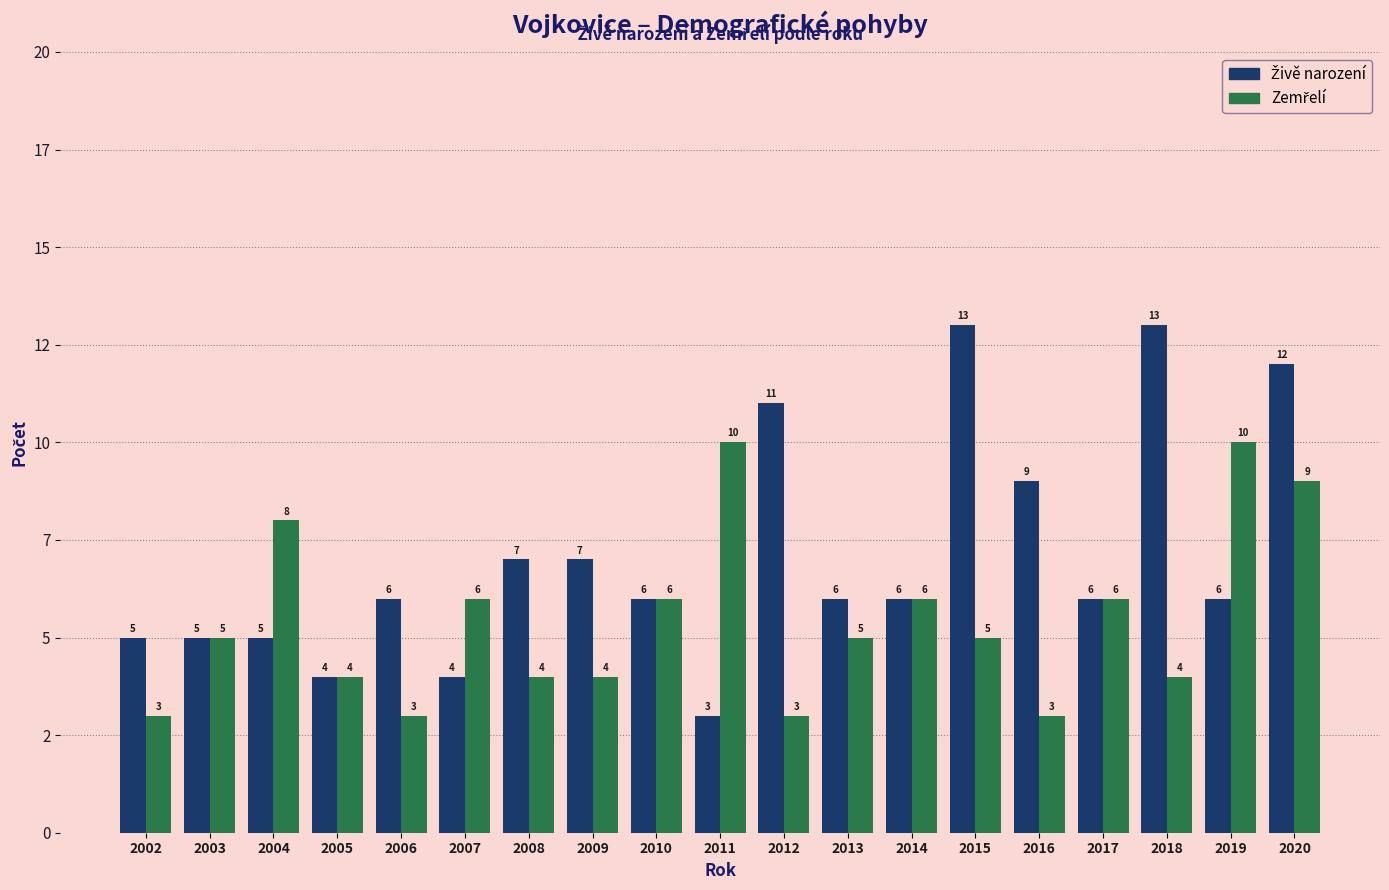

The Živě narození series shows 4 at 2005. True or false?

True